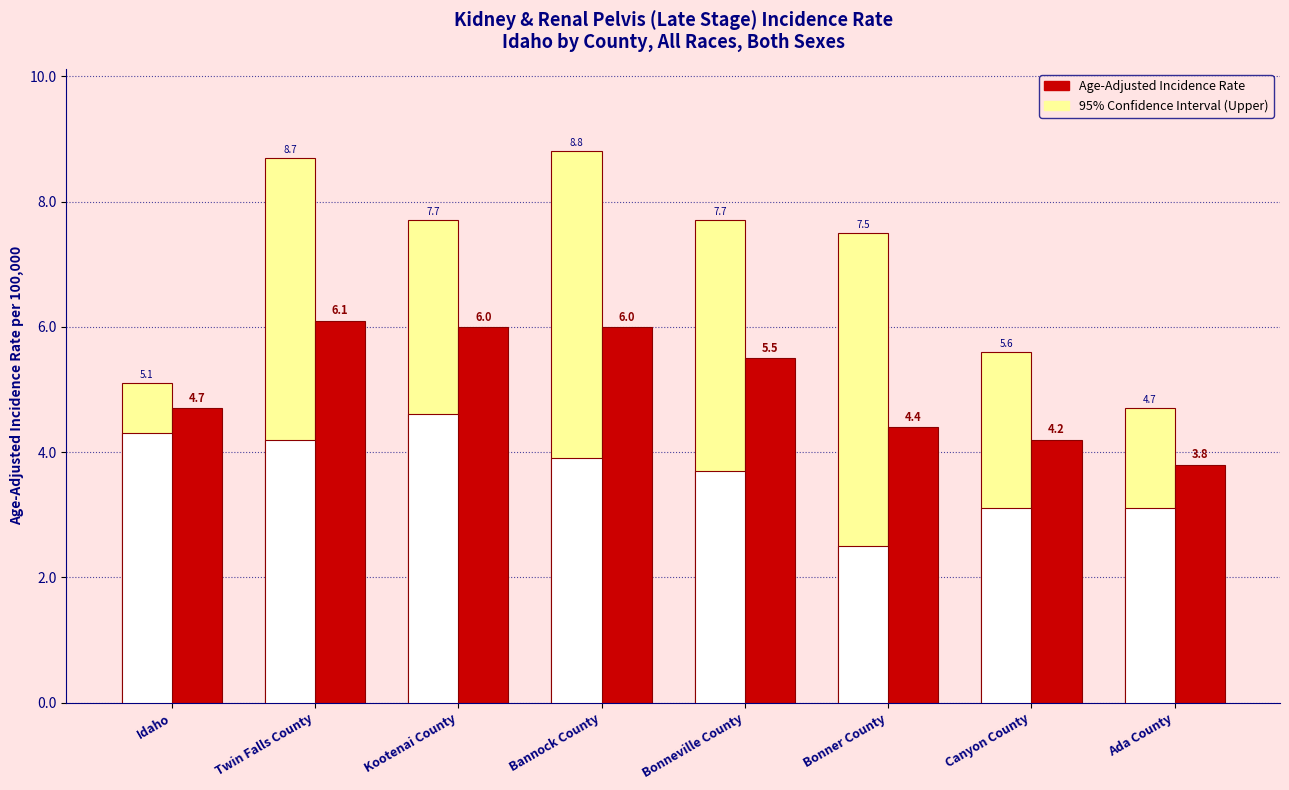

At which category does the chart reach its peak across all series?

Bannock County